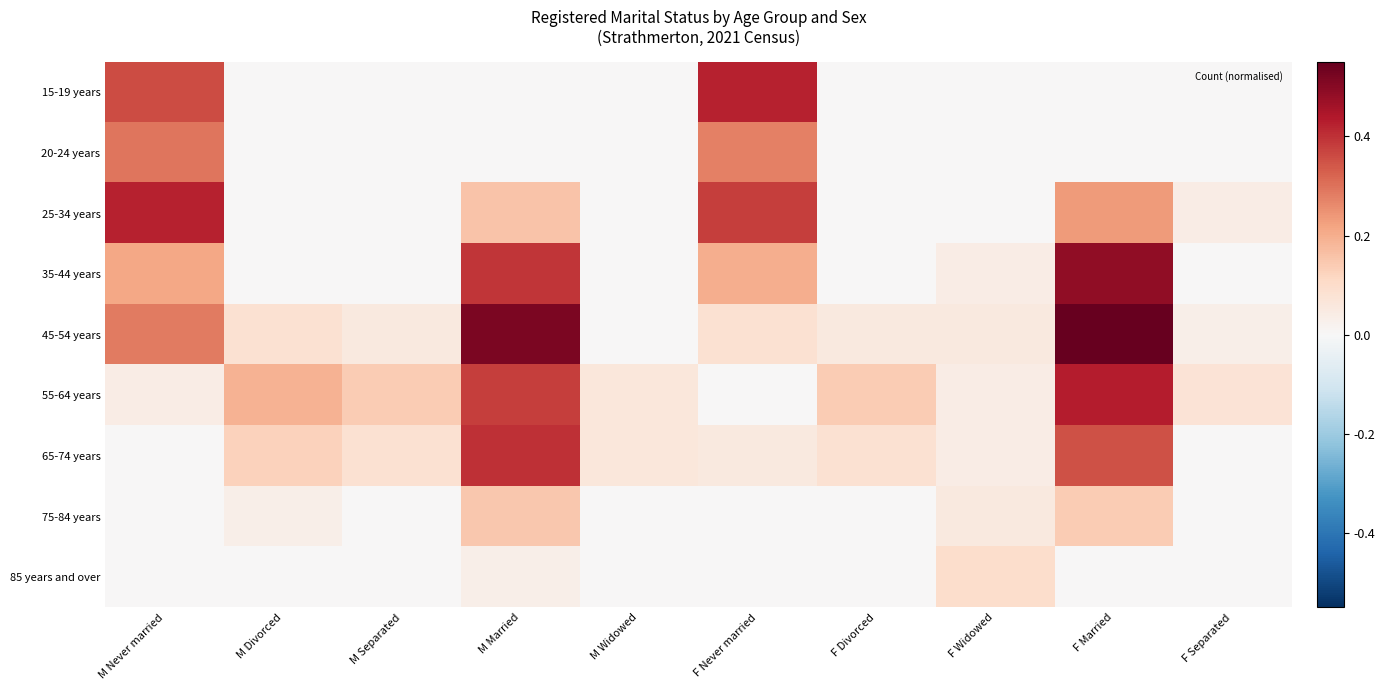

Between M Divorced and F Widowed, which series saw the biggest shift?

55-64 years